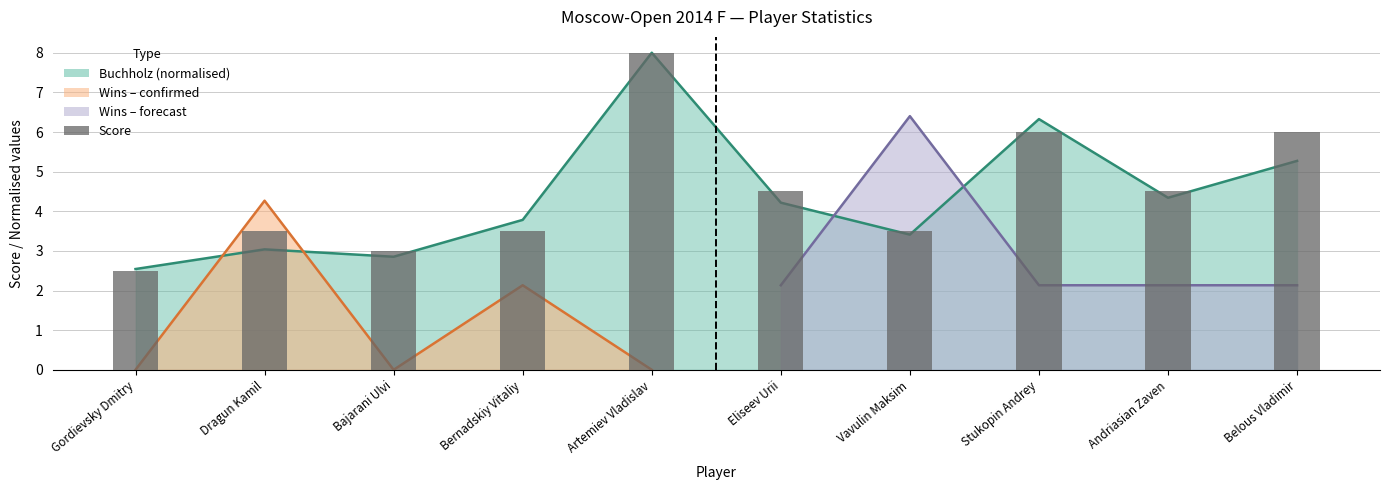

Reading left to right, list all the values displayed in this chart.

Buchholz (norm.): 2.5	3.0	2.9	3.8	8.0	4.2	3.4	6.3	4.3	5.3
Score: 2.5	3.5	3.0	3.5	8.0	4.5	3.5	6.0	4.5	6.0